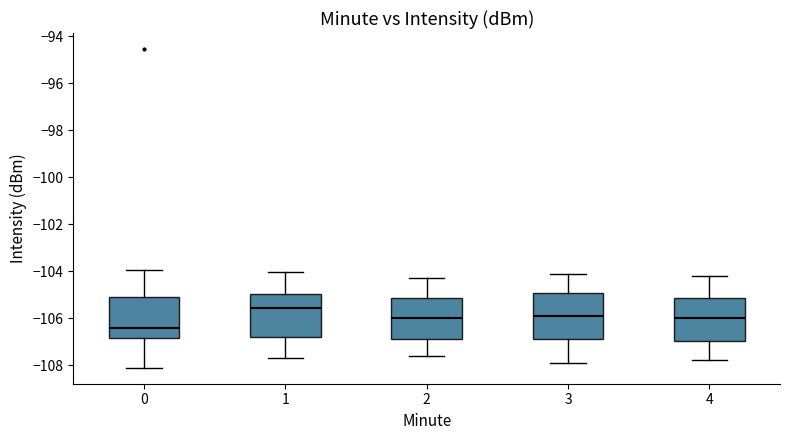

Reading left to right, read every box against the y-axis: the position of its median line, the range the box covers, and the ends of its whiskers. The values are not printed on the chart, so give them approximately, as read against the axis.

0: median -106.4, box -106.8 to -105.0, whiskers -108.2 to -104.0
1: median -105.6, box -106.8 to -105.0, whiskers -107.6 to -104.0
2: median -106.0, box -106.8 to -105.2, whiskers -107.6 to -104.2
3: median -105.8, box -106.8 to -105.0, whiskers -107.8 to -104.0
4: median -106.0, box -107.0 to -105.2, whiskers -107.8 to -104.2